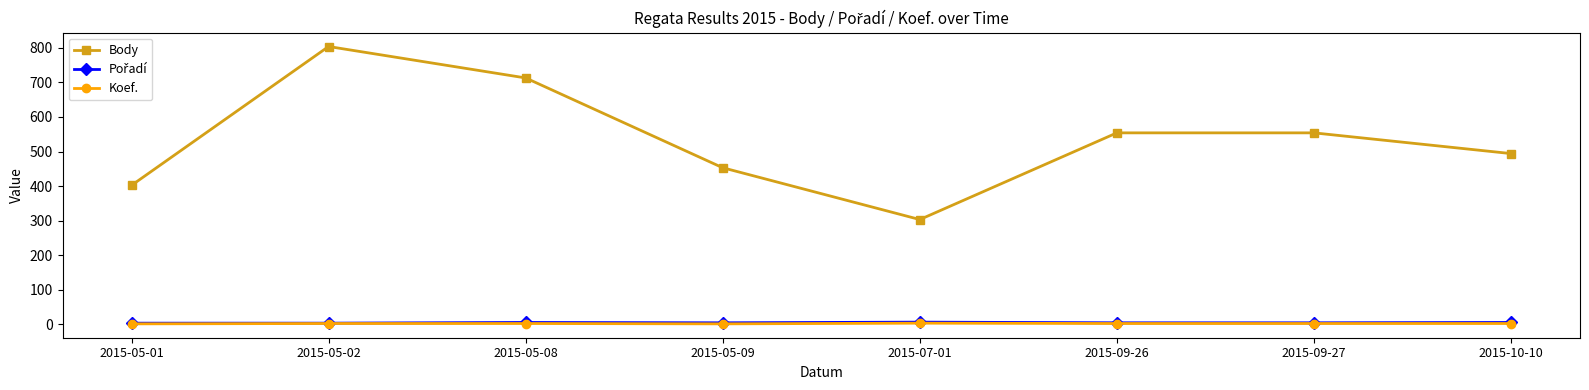

What is the label of the 6th point from the right?

2015-05-08